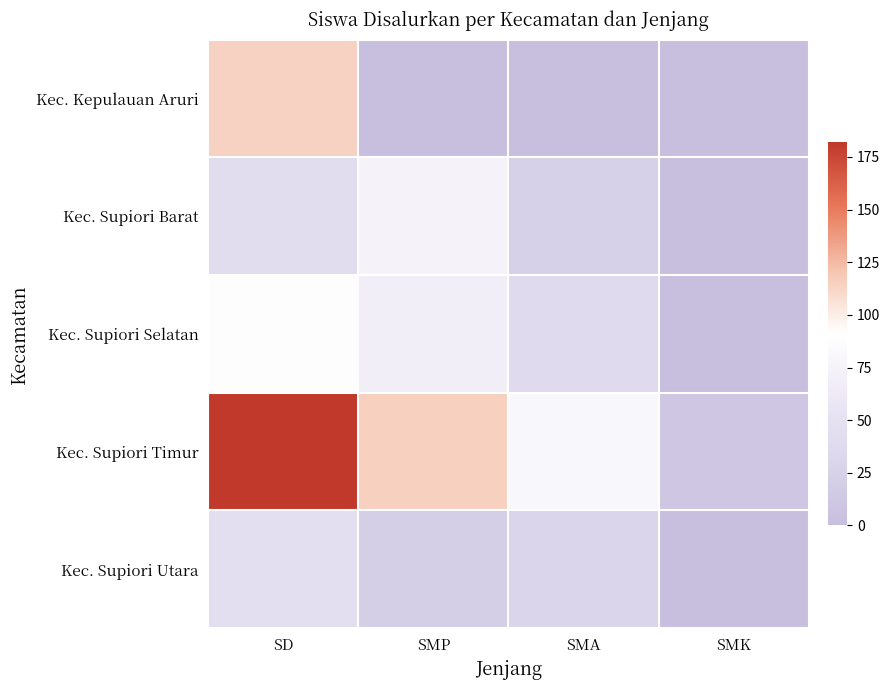

Which has a higher value, SMP or SMK?

SMP